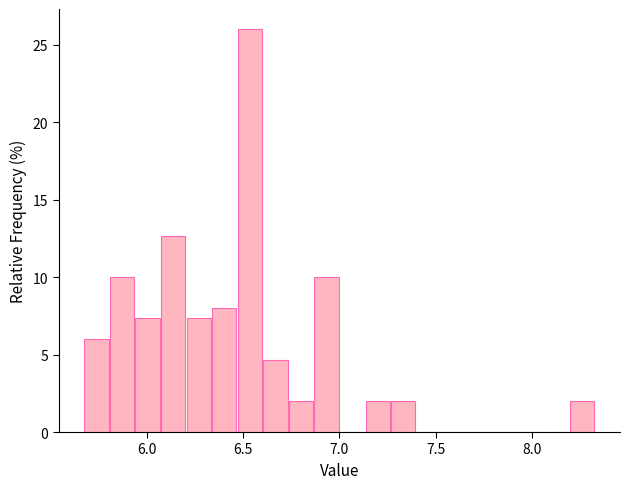

Read against the x-axis, roughly where is the centre of the tallest bar?

6.55